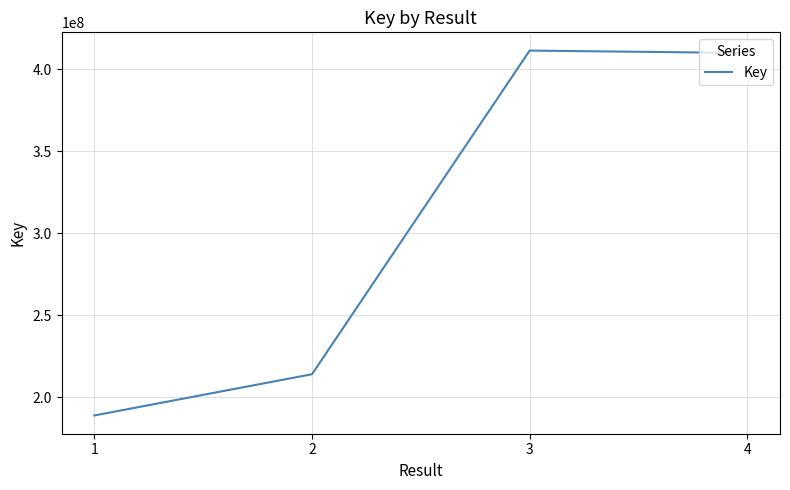

Count the number of categories in the chart.

4